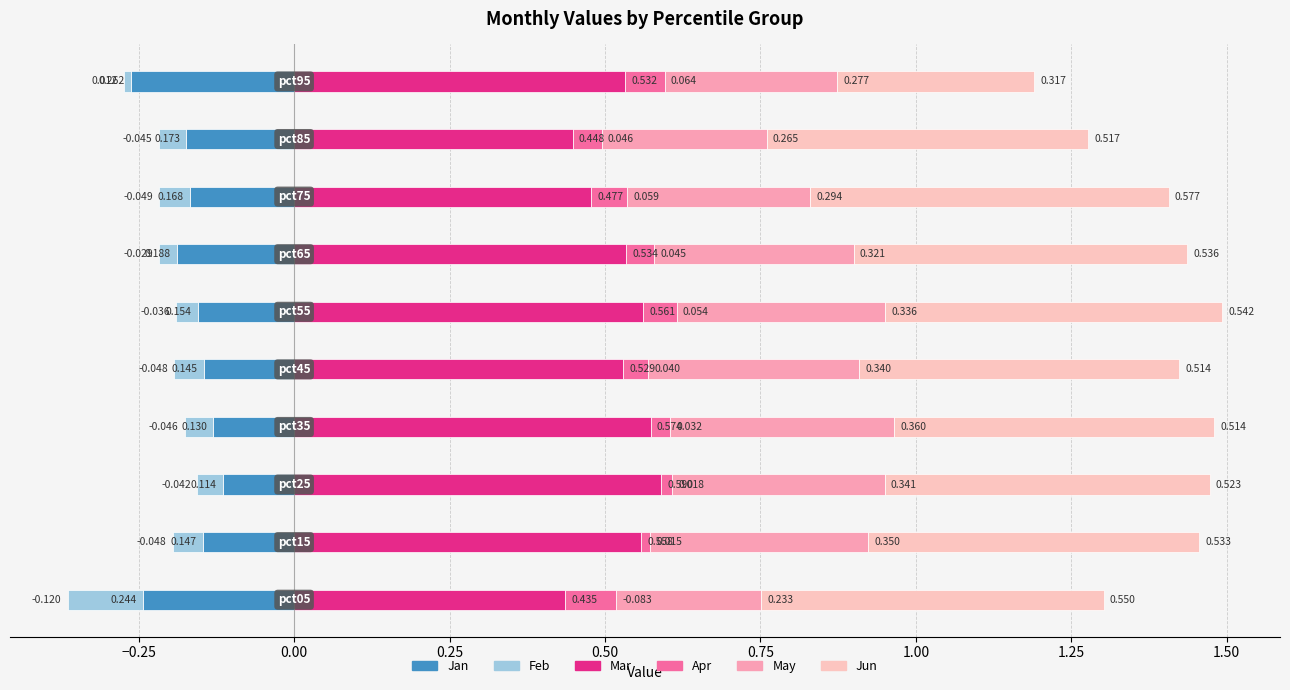

Is it true that Apr equals 0.0 at 1.50?

False